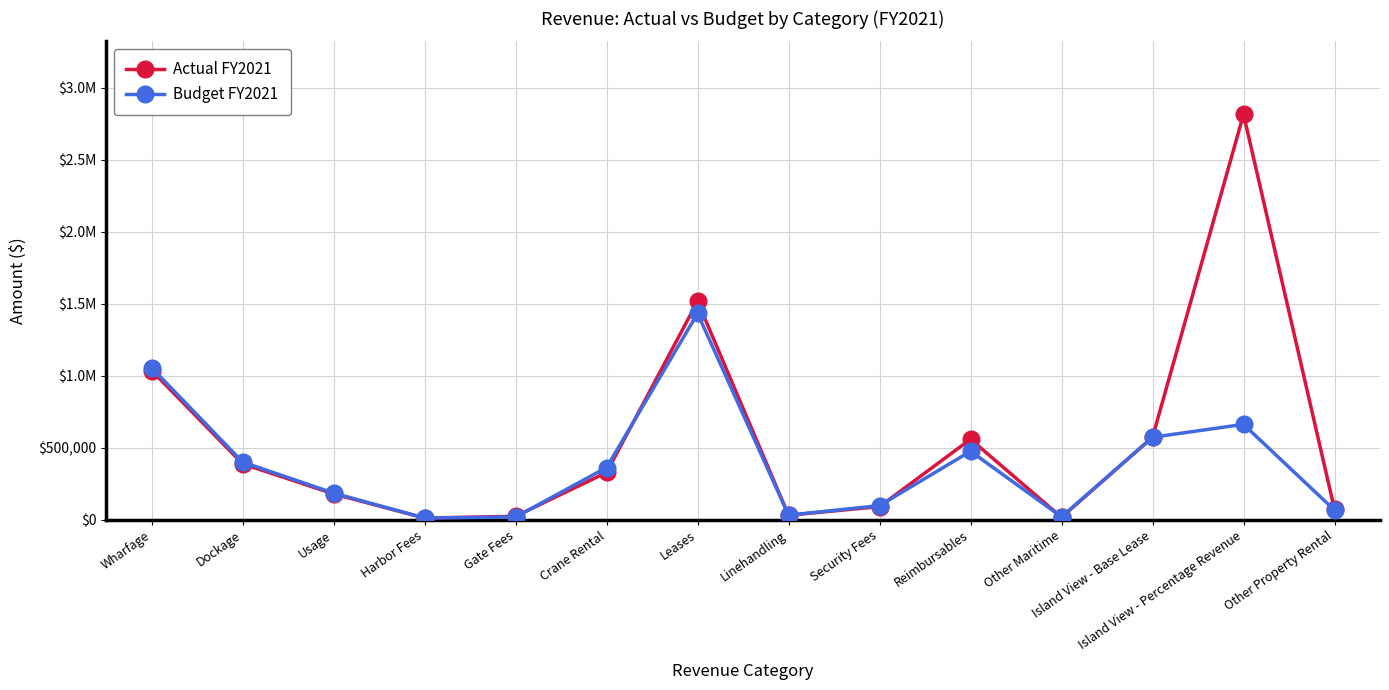

What is the sum of all Budget FY2021 values?

5405326